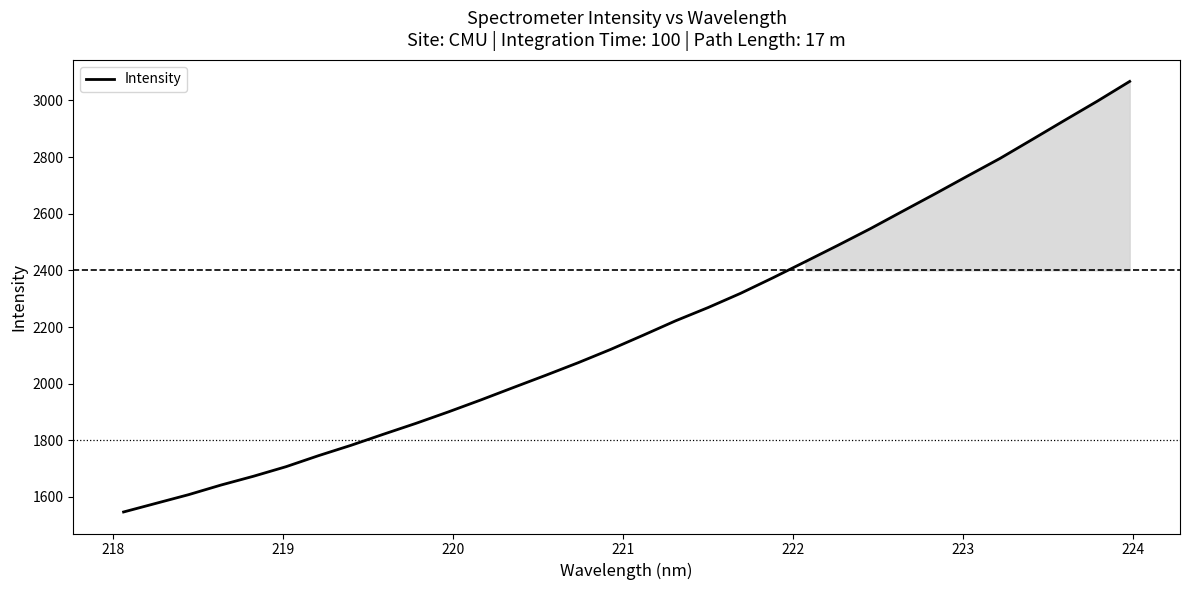

What is the difference between the second highest and minimum values?

1450.6